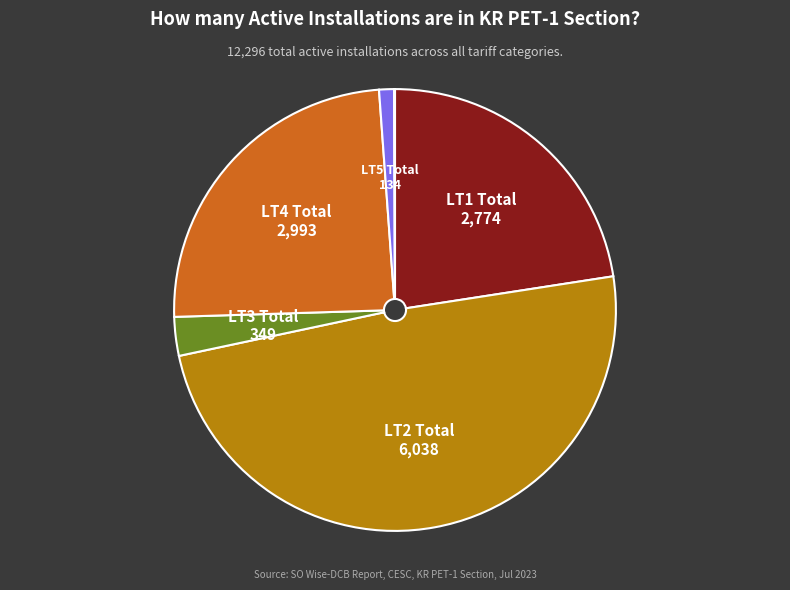

Is there any slice that represents more than half of the pie?

No